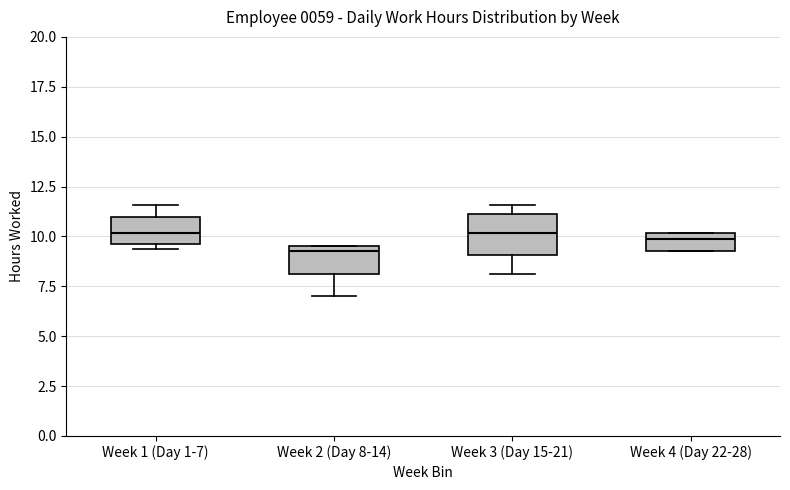

Reading left to right, transcribe this box plot: for each box, give where its median line is, the range the box spans, and where its two whiskers end, as read against the y-axis. The values are not printed on the chart, so give them approximately, as read against the axis.

Week 1 (Day 1-7): median 10.0, box 9.5 to 11.0, whiskers 9.5 (just below the box's lower edge) to 11.5
Week 2 (Day 8-14): median 9.5 (just below the box's upper edge), box 8.0 to 9.5, whiskers 7.0 to 9.5
Week 3 (Day 15-21): median 10.0, box 9.0 to 11.0, whiskers 8.0 to 11.5
Week 4 (Day 22-28): median 10.0 (just below the box's upper edge), box 9.5 to 10.0, whiskers 9.5 to 10.0